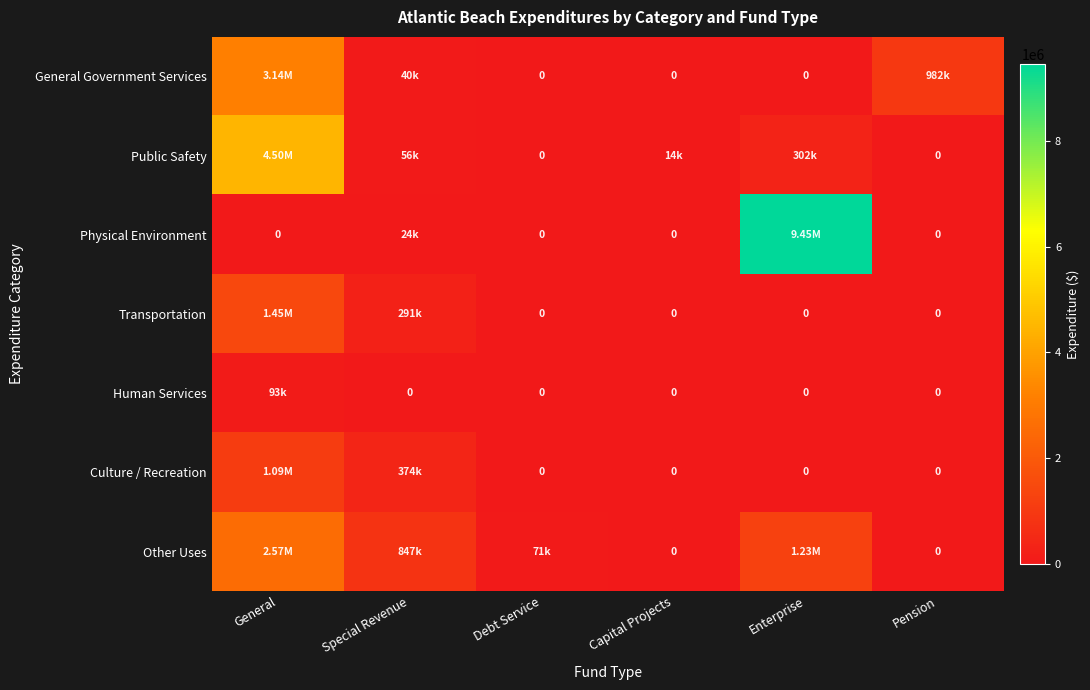

What is the spread (max minus min) of values at General?

4504963